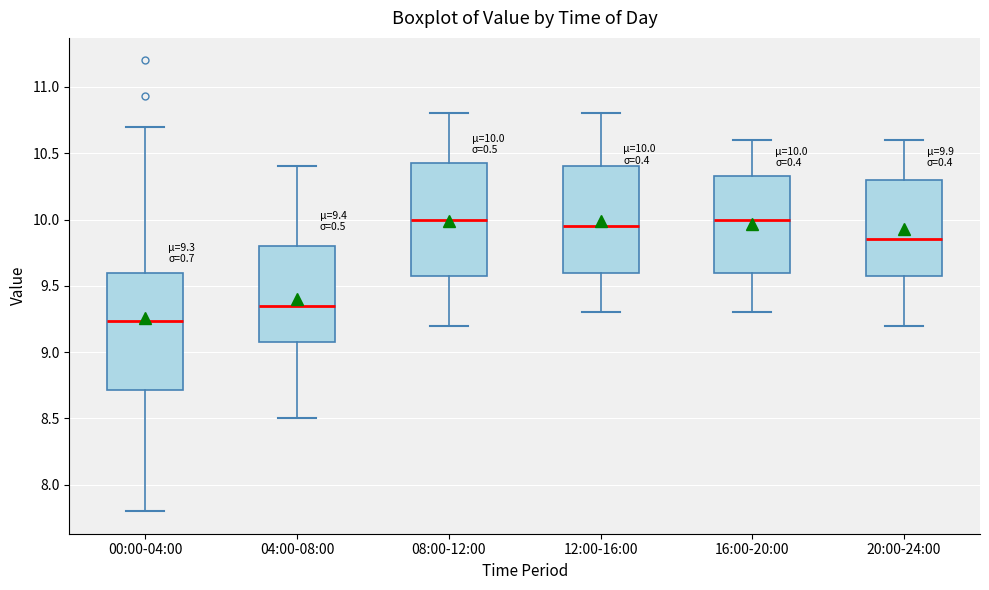

Which box's median line is the lowest?

00:00-04:00